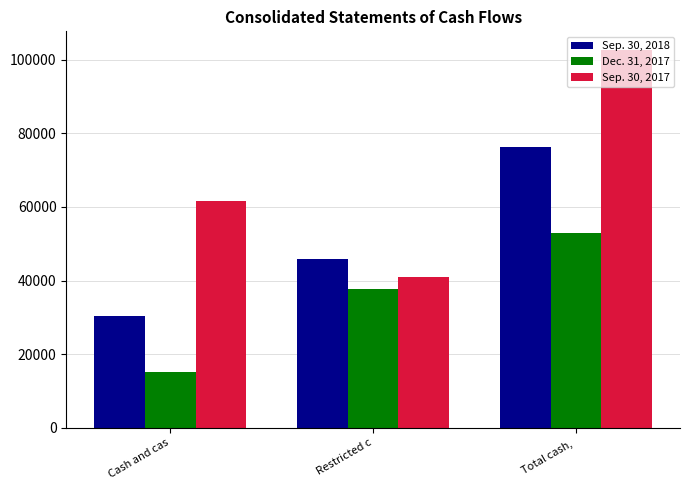

What is the label of the 2nd bar from the right?

Restricted c